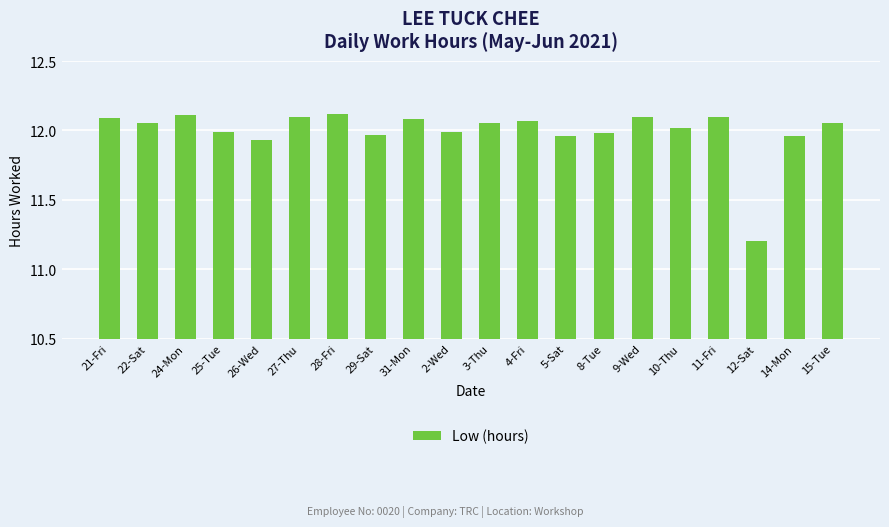

What is the ratio of the value at 5-Sat to the value at 9-Wed?

1.0